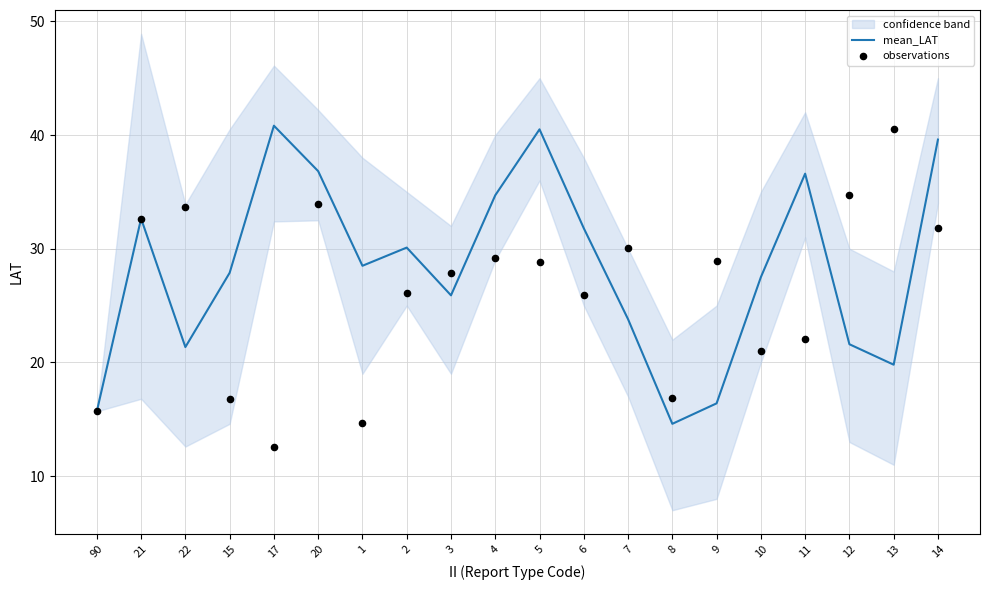

Which series has the largest total across all categories?

mean_LAT